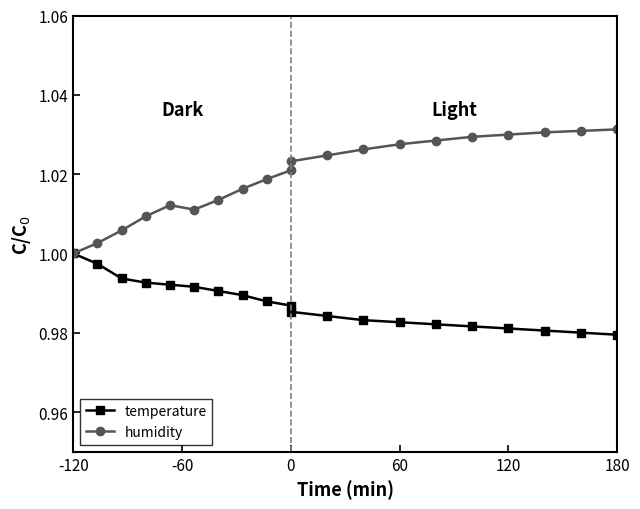

Which series has the largest range (max minus min)?

humidity